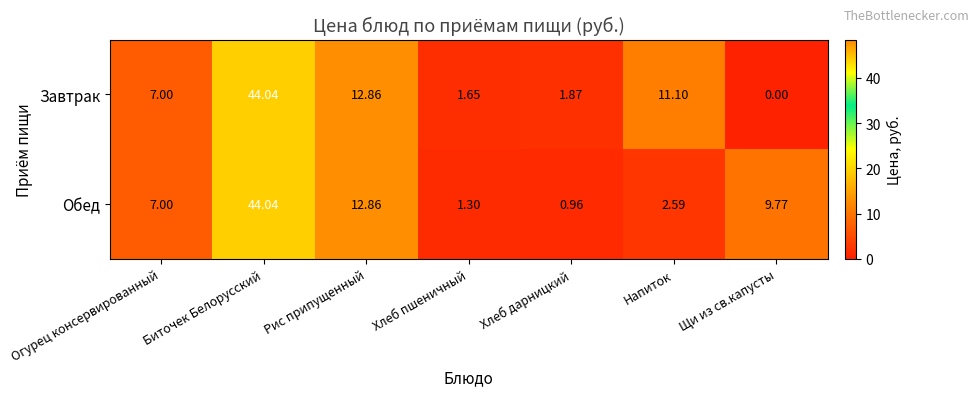

How many categories are shown in the chart?

7